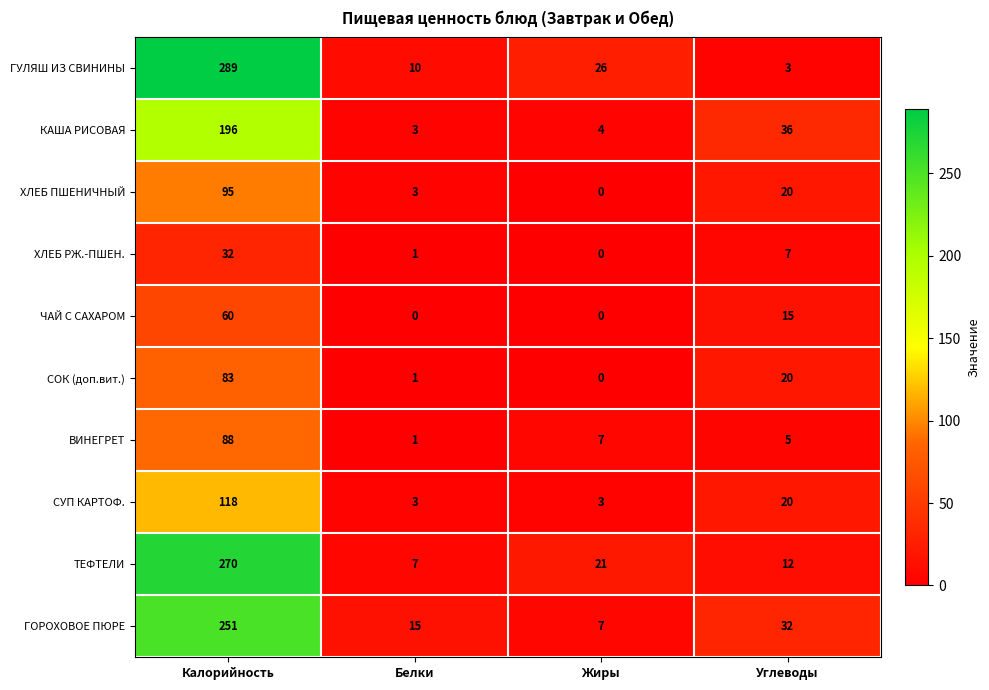

At which label does ЧАЙ С САХАРОМ first exceed 15?

Калорийность